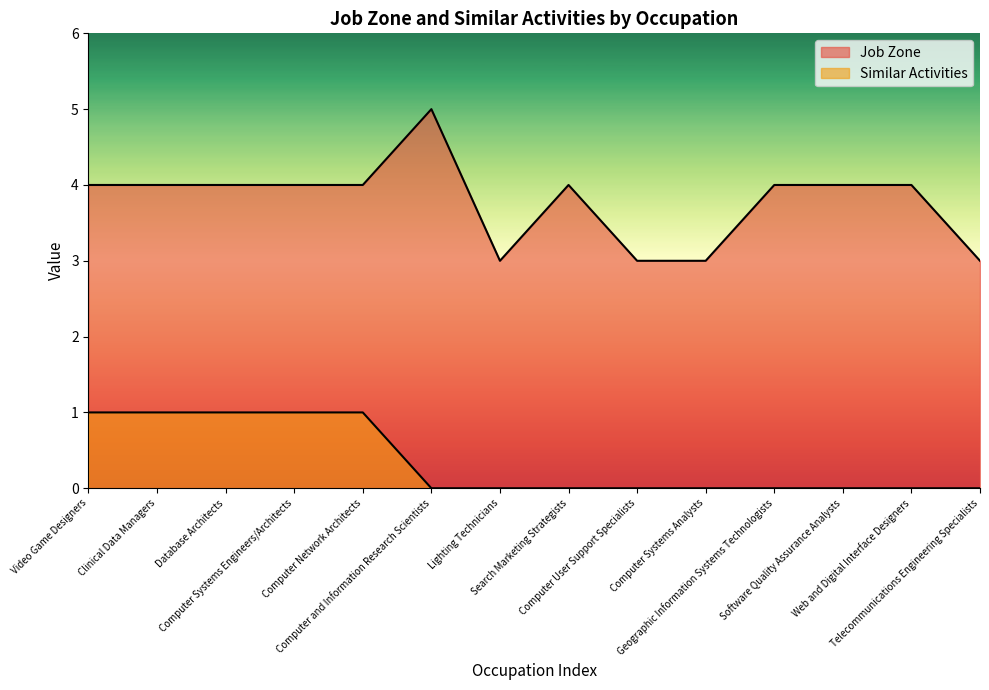

What position from the right is Computer Systems Analysts?

5